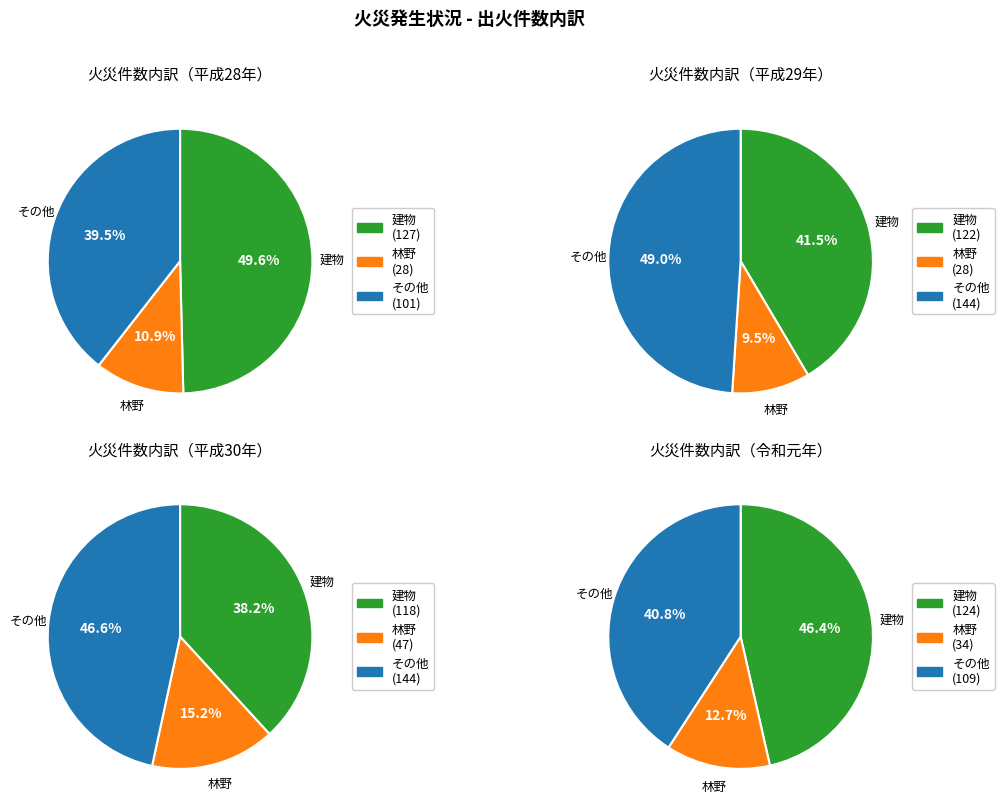

Rank the series at 29 from highest to lowest value.

その他, 建物, 林野